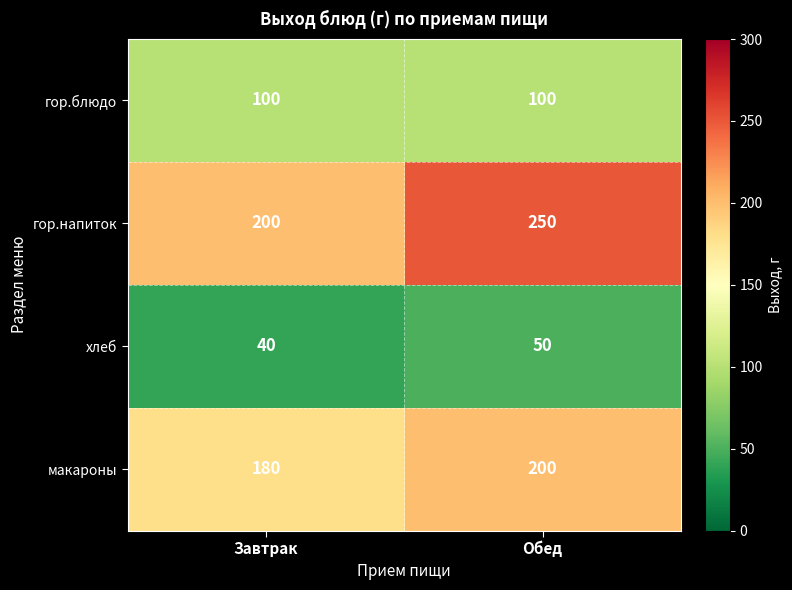

What is the spread (max minus min) of values at Завтрак?

160